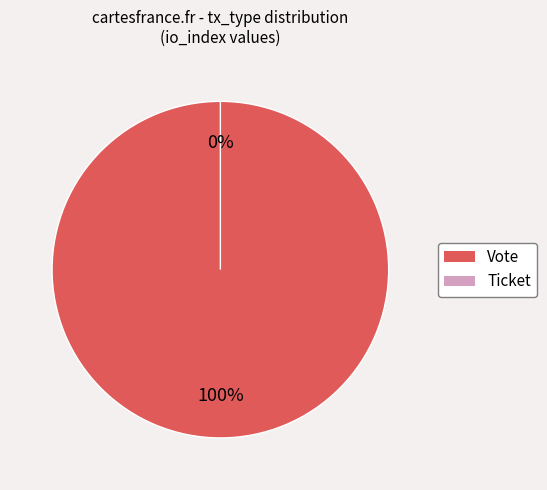

Is Ticket the majority of the pie?

No